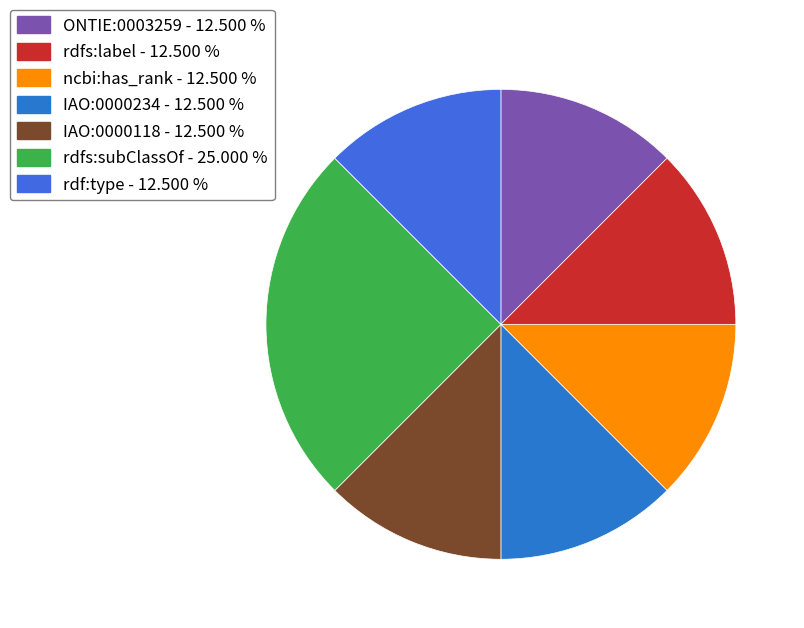

Which has a higher value, IAO:0000118 or rdfs:label?

IAO:0000118